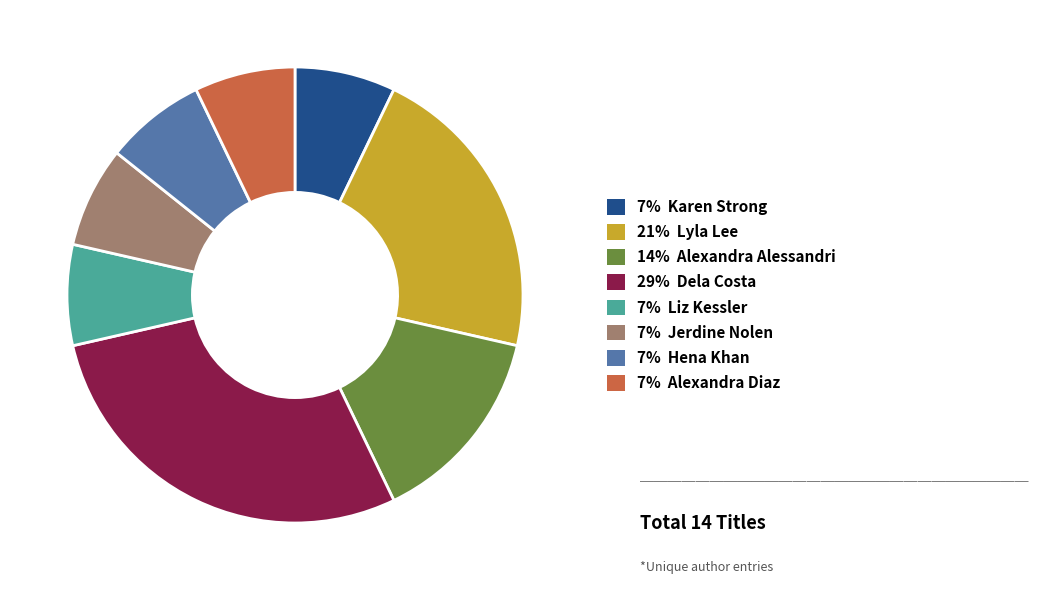

How many segments does this pie chart have?

8